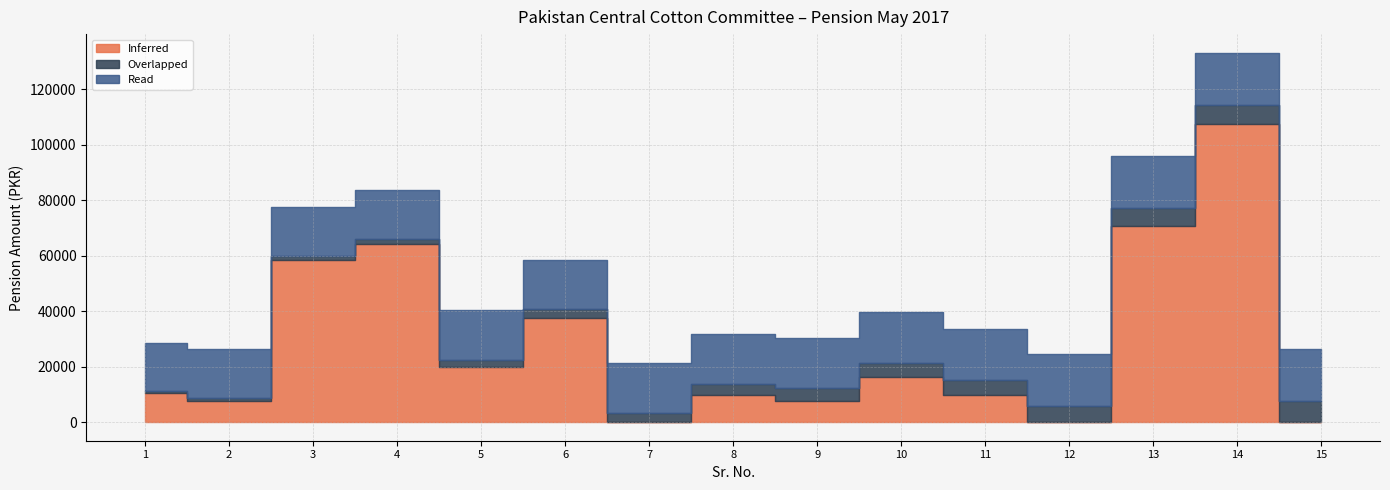

At which label does Inferred reach its peak?

14